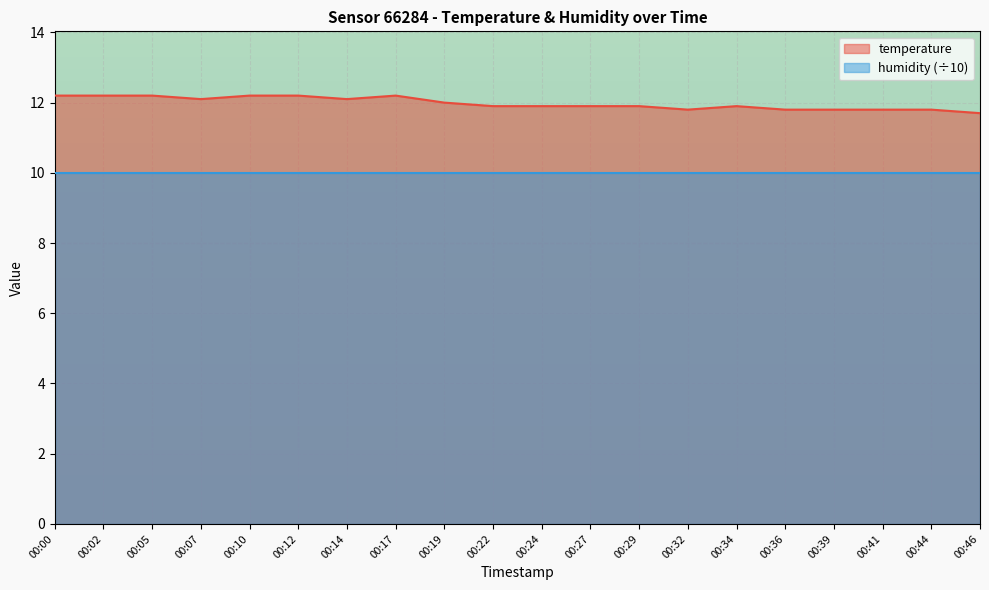

List the series in order of their overall mean, highest first.

temperature, humidity (÷10)